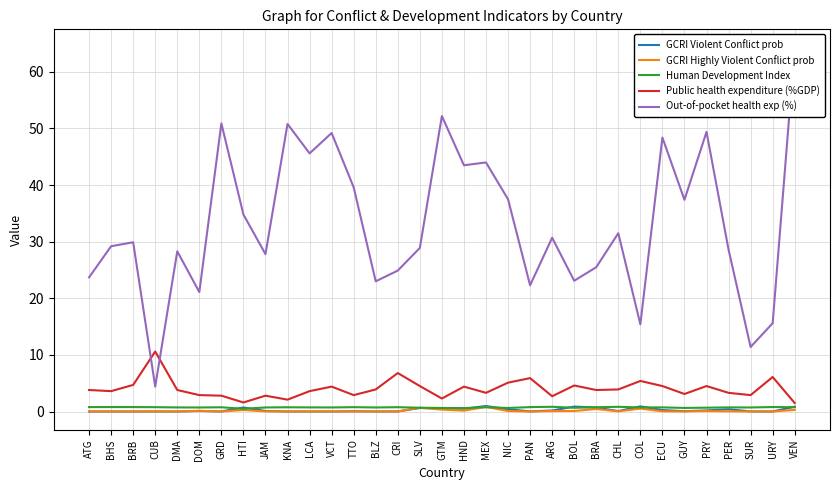

What is the difference between the Out-of-pocket health exp (%) values at CHL and ATG?

7.8